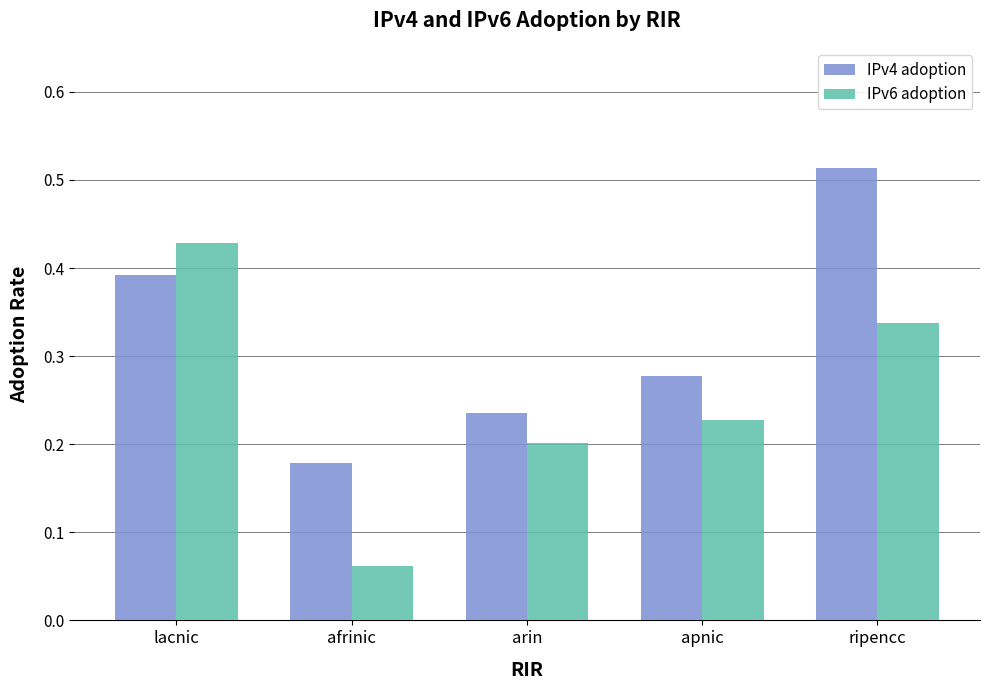

At which label is IPv6 adoption closest to 0?

afrinic